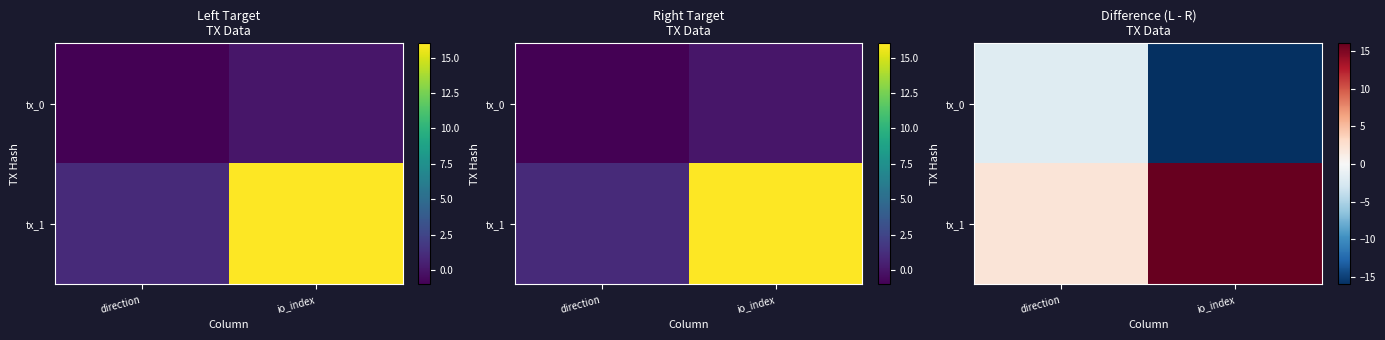

How many distinct data groups are displayed?

2